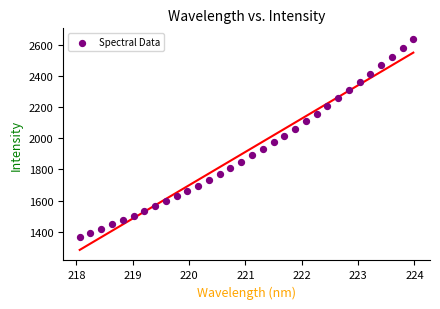

What is the range of Y values (max minus min)?

1270.8